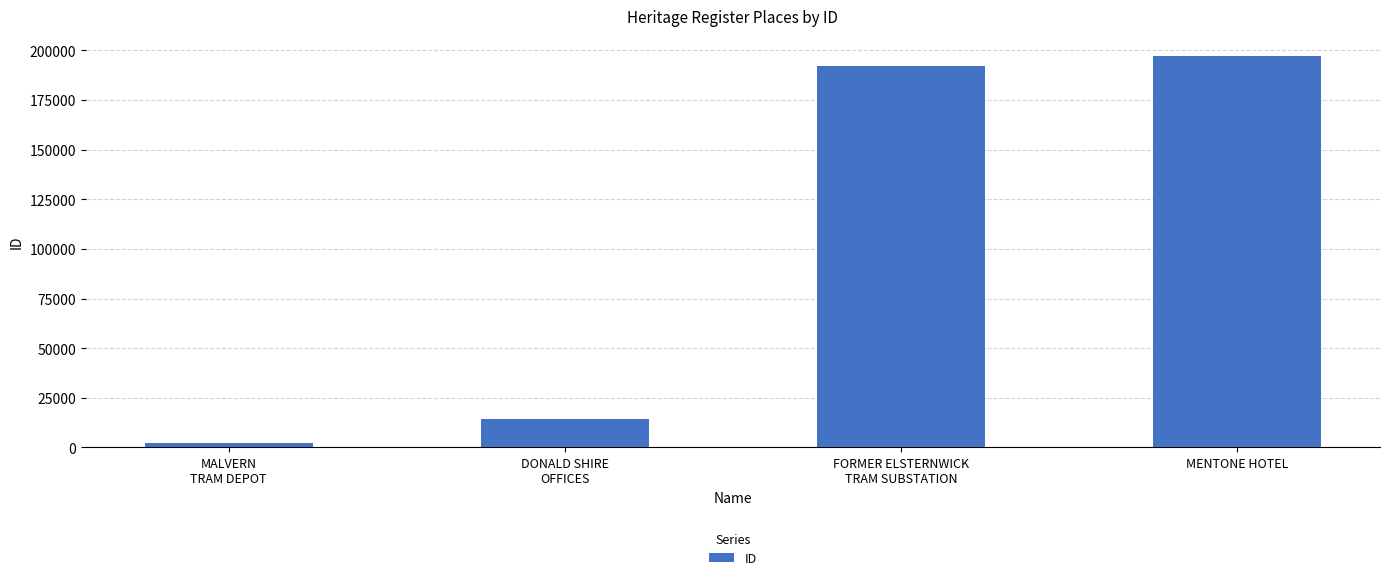

What is the smallest value displayed?

2138